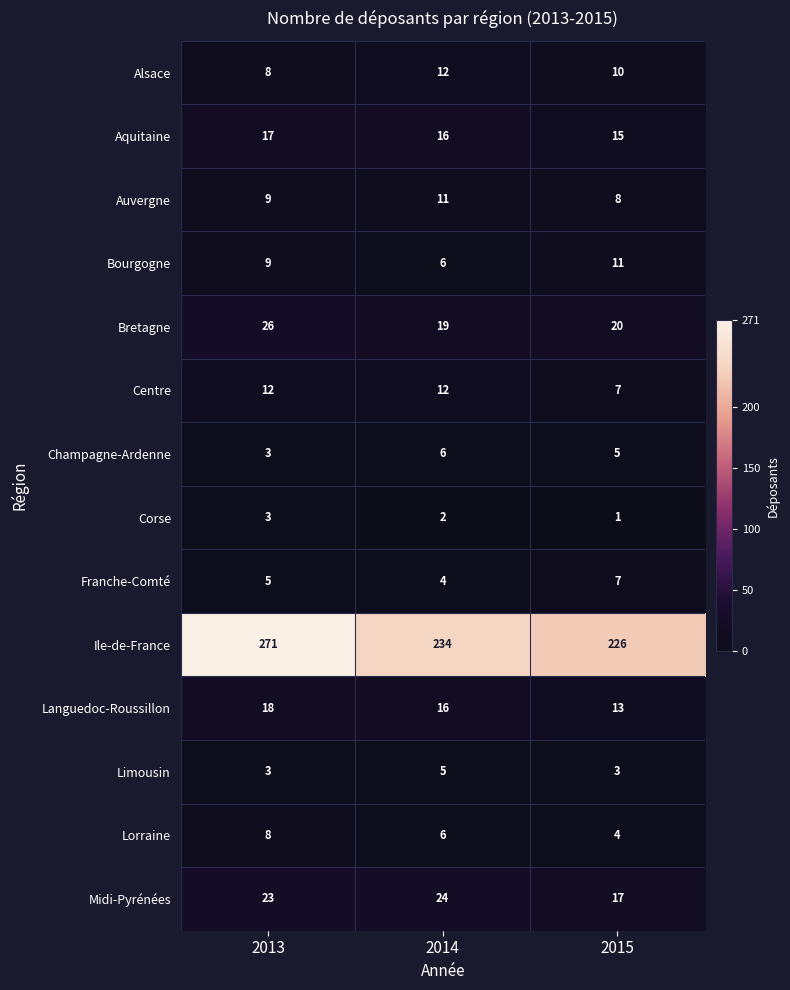

What is the sum of the Franche-Comté values at 2014 and 2013?

9